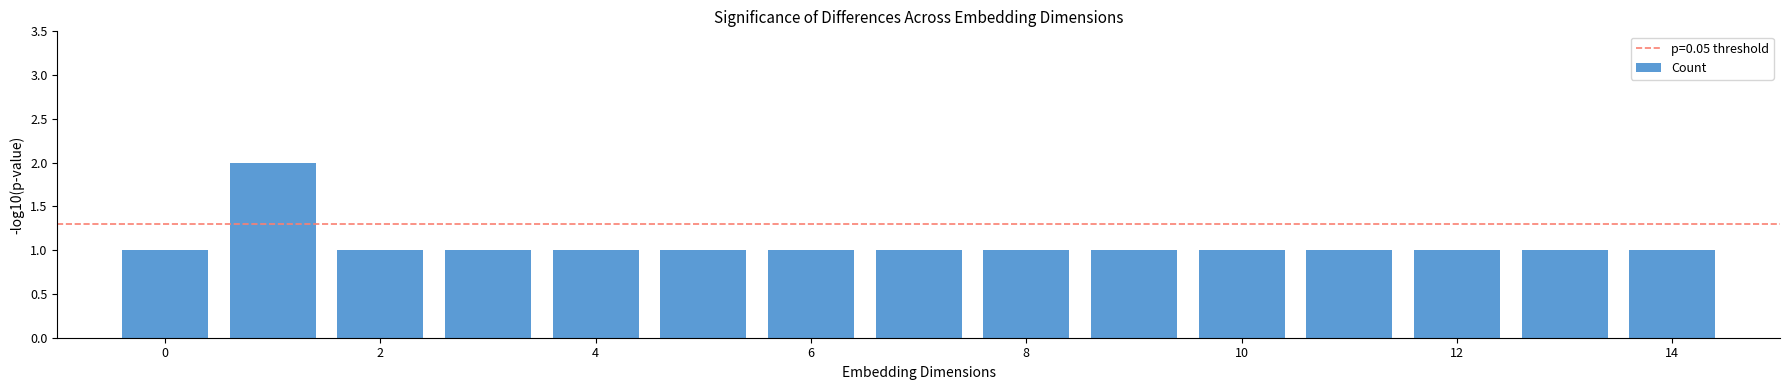

Reading right to left, transcribe all the data shown in this chart.

1	1	1	1	1	1	1	1	1	1	1	1	1	2	1